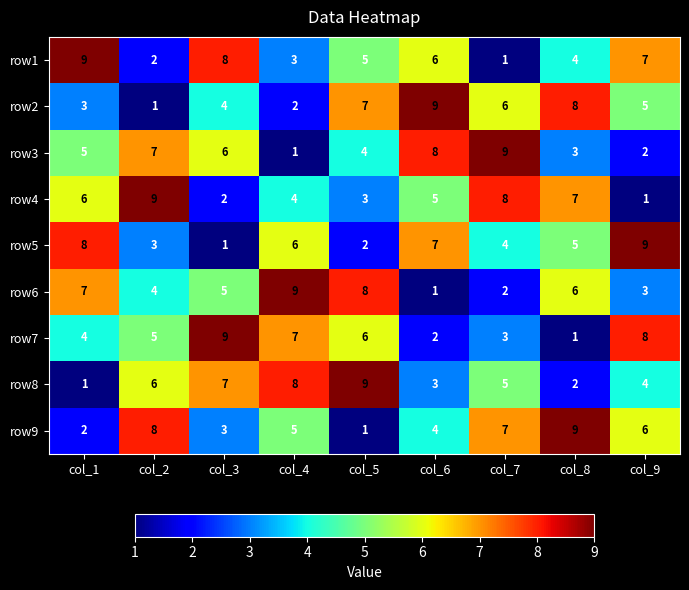

The row4 series shows 1 at col_9. True or false?

True